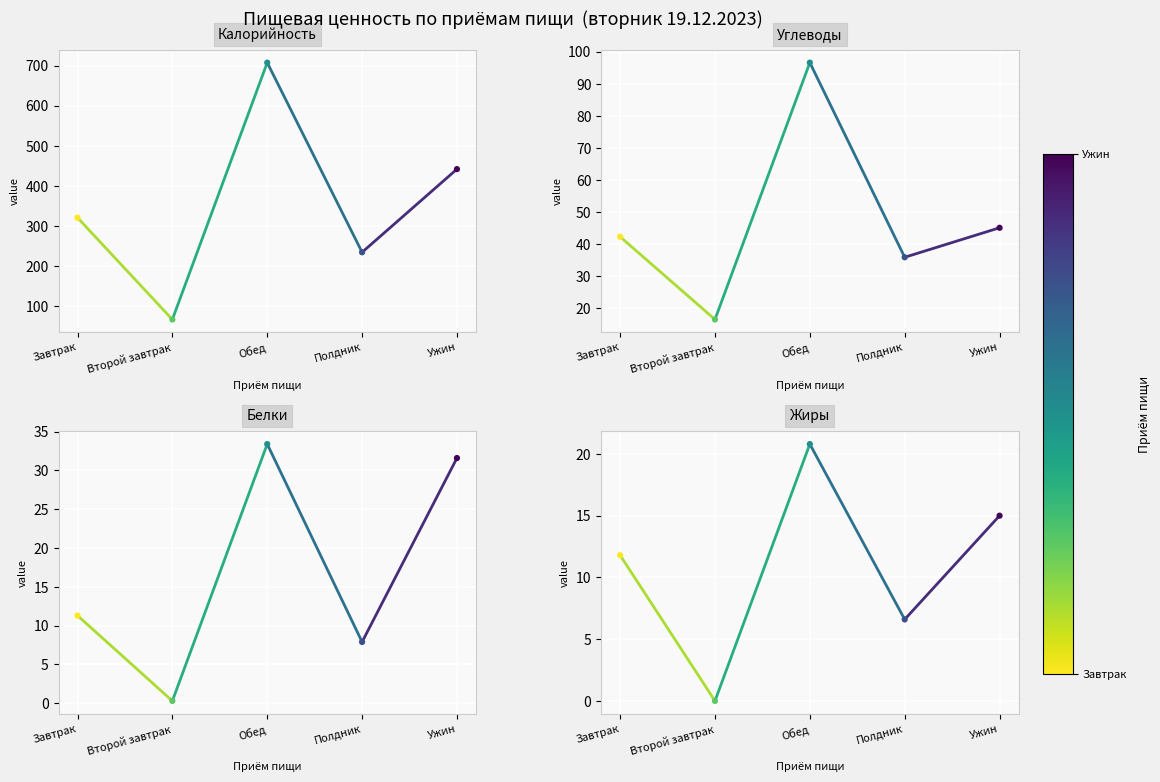

Which series reaches the maximum Y coordinate?

Калорийность